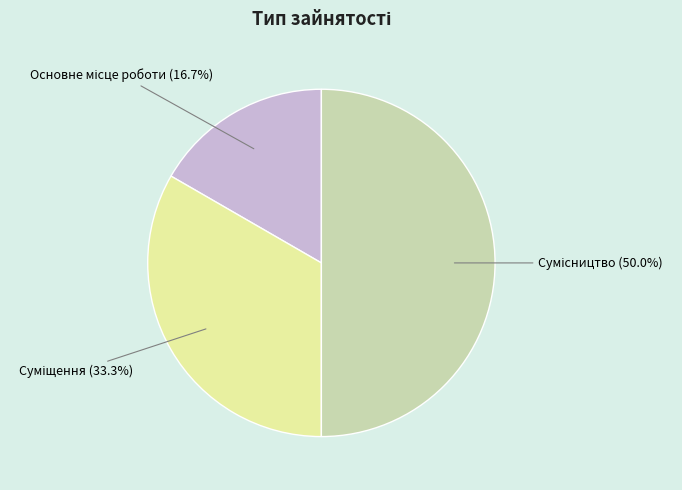

Is it true that Основне місце роботи is 12% of the pie?

False